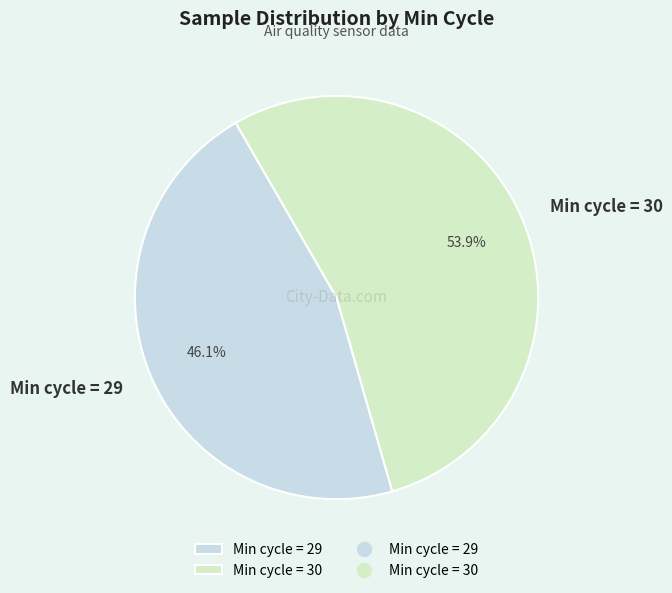

What is the largest slice in the pie chart?

Min cycle = 30